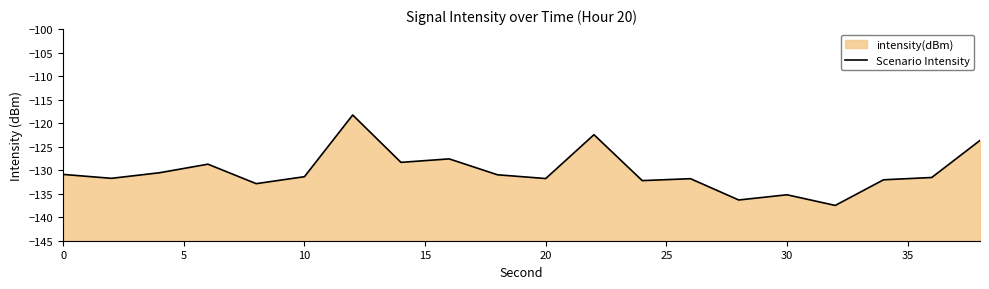

How many categories are shown in the chart?

20